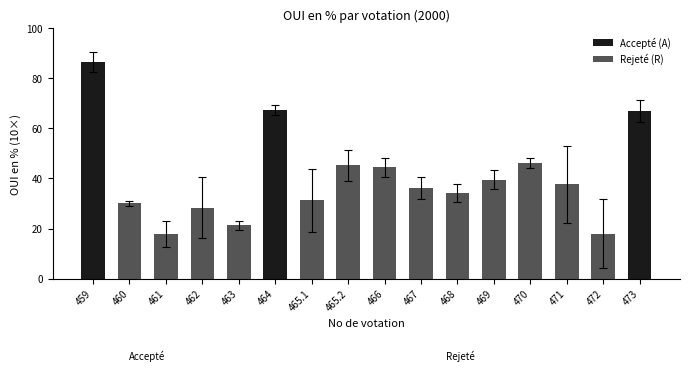

Reading left to right, what are all the values shown in this chart?

86.4	30.0	18.0	28.2	21.3	67.2	31.3	45.3	44.5	36.2	34.1	39.5	46.0	37.6	17.9	66.8